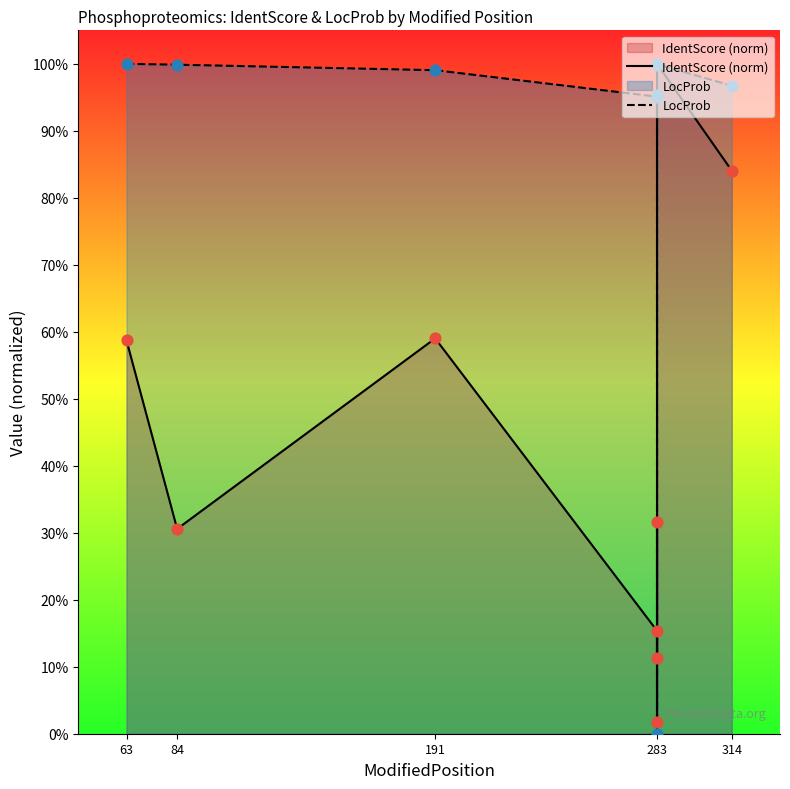

Which series reaches the minimum Y coordinate?

LocProb